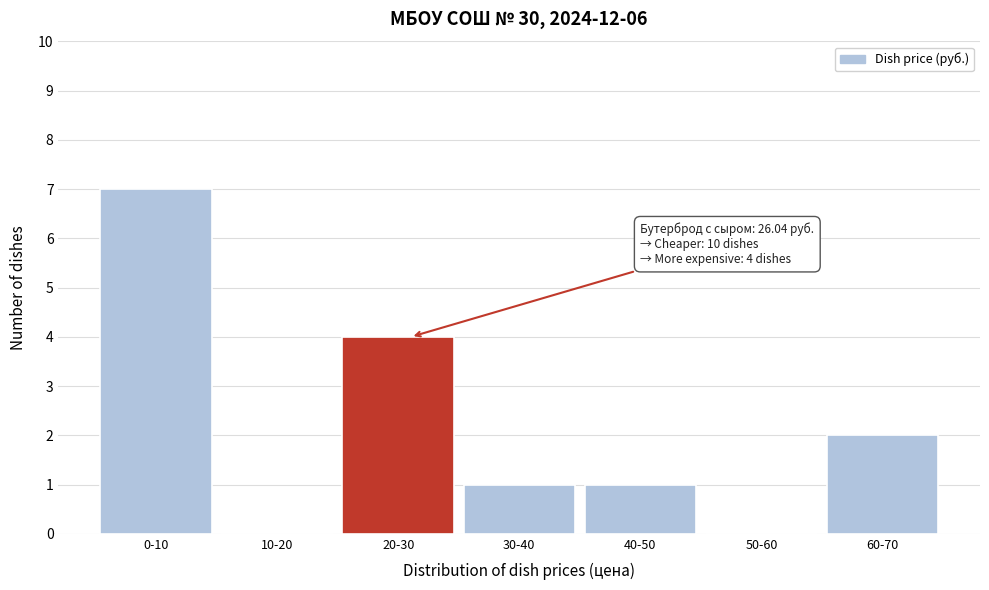

Reading right to left, transcribe all the data shown in this chart.

60-70=2	50-60=0	40-50=1	30-40=1	20-30=4	10-20=0	0-10=7